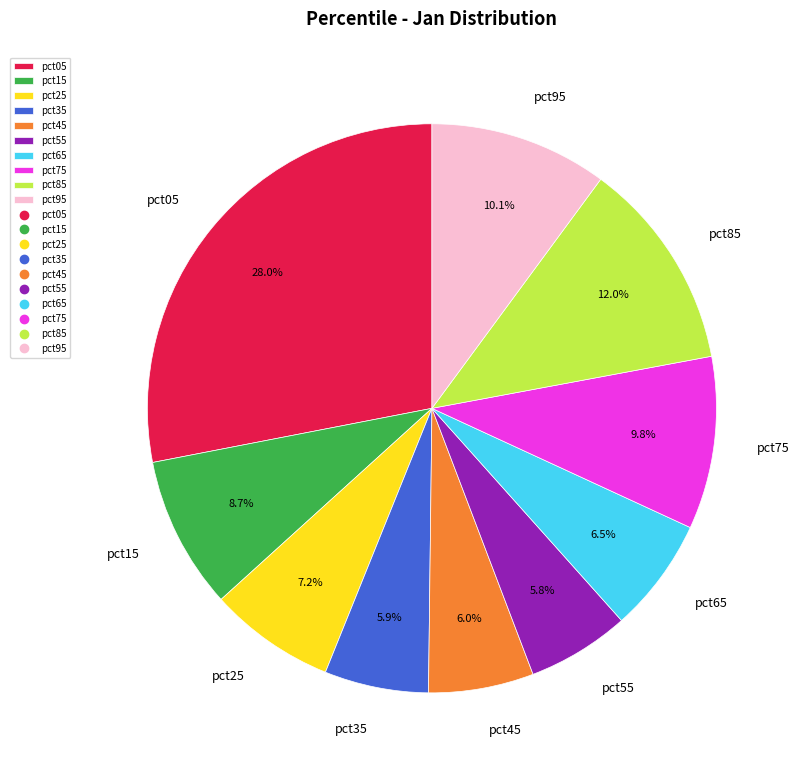

To the nearest percent, what is the combined percentage of pct45 and pct25?

13%